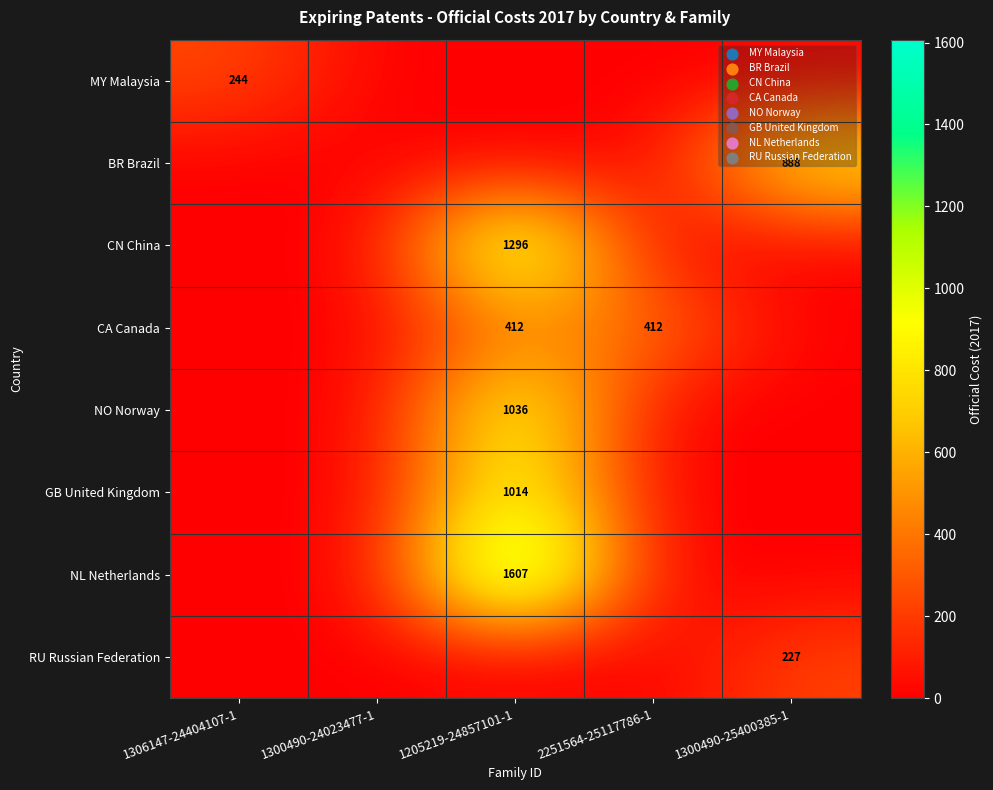

The BR Brazil series shows 1386 at 1300490-25400385-1. True or false?

False